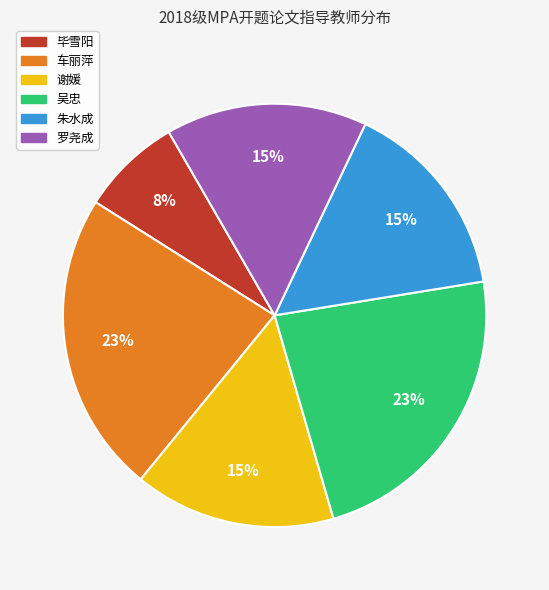

Is there any slice that represents more than half of the pie?

No